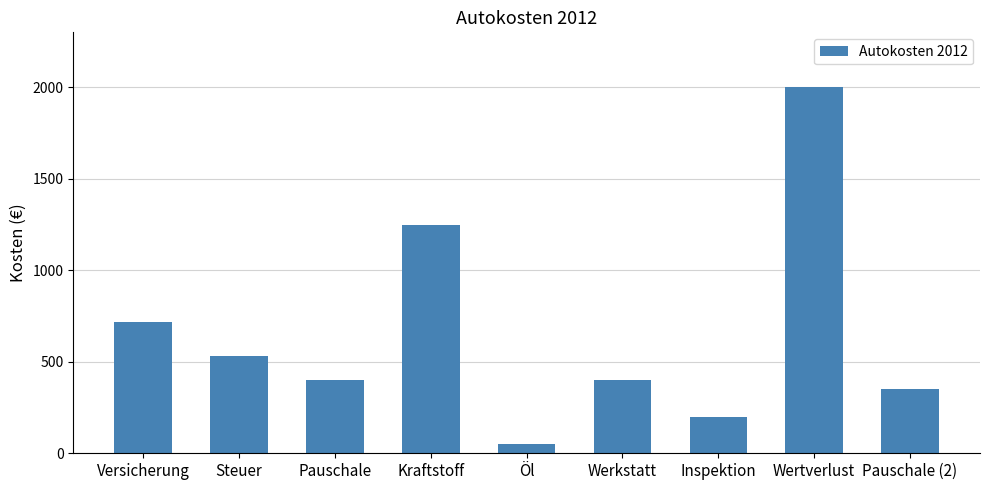

Reading left to right, extract all data points from this chart.

720	530	400	1250	50	400	200	2000	350